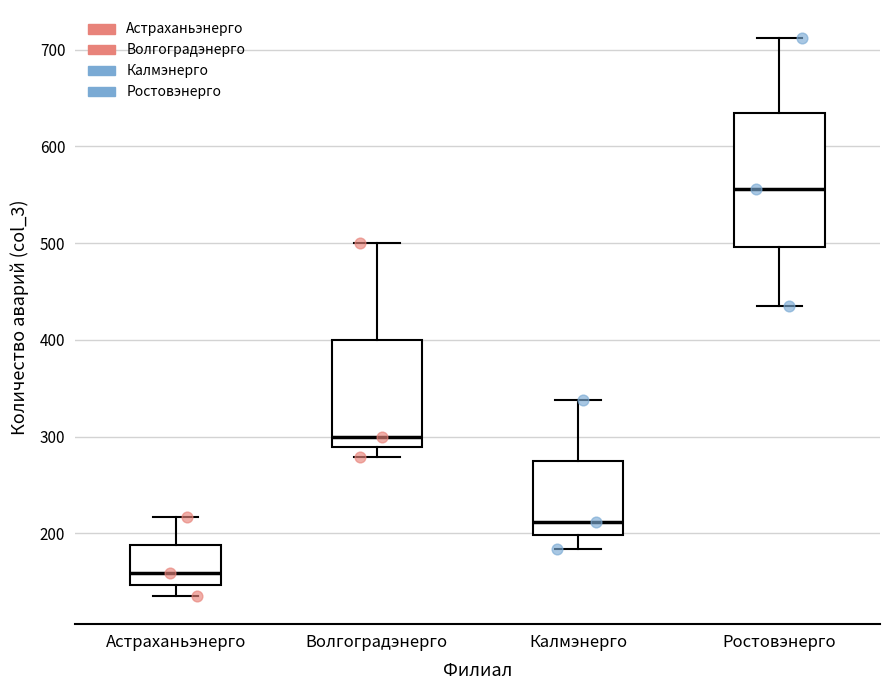

Comparing the boxes themselves (not the whiskers), which one is the tallest?

Ростовэнерго